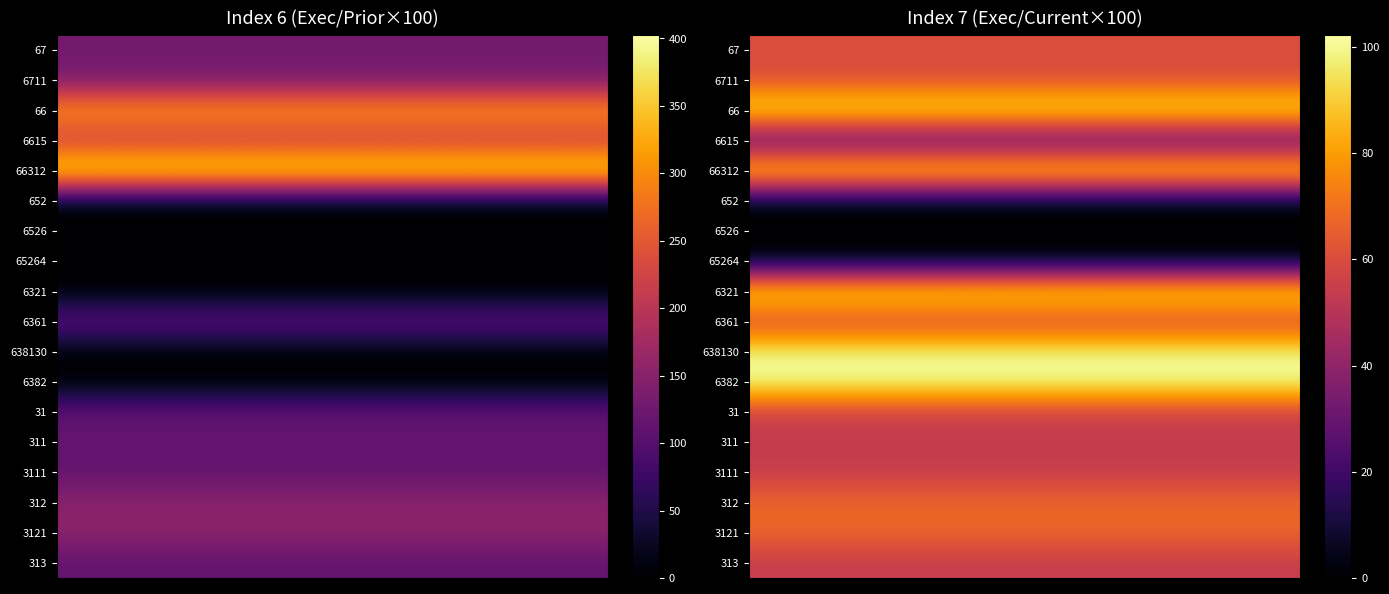

True or false: 6361 has a value of 198.6 at 0.

False